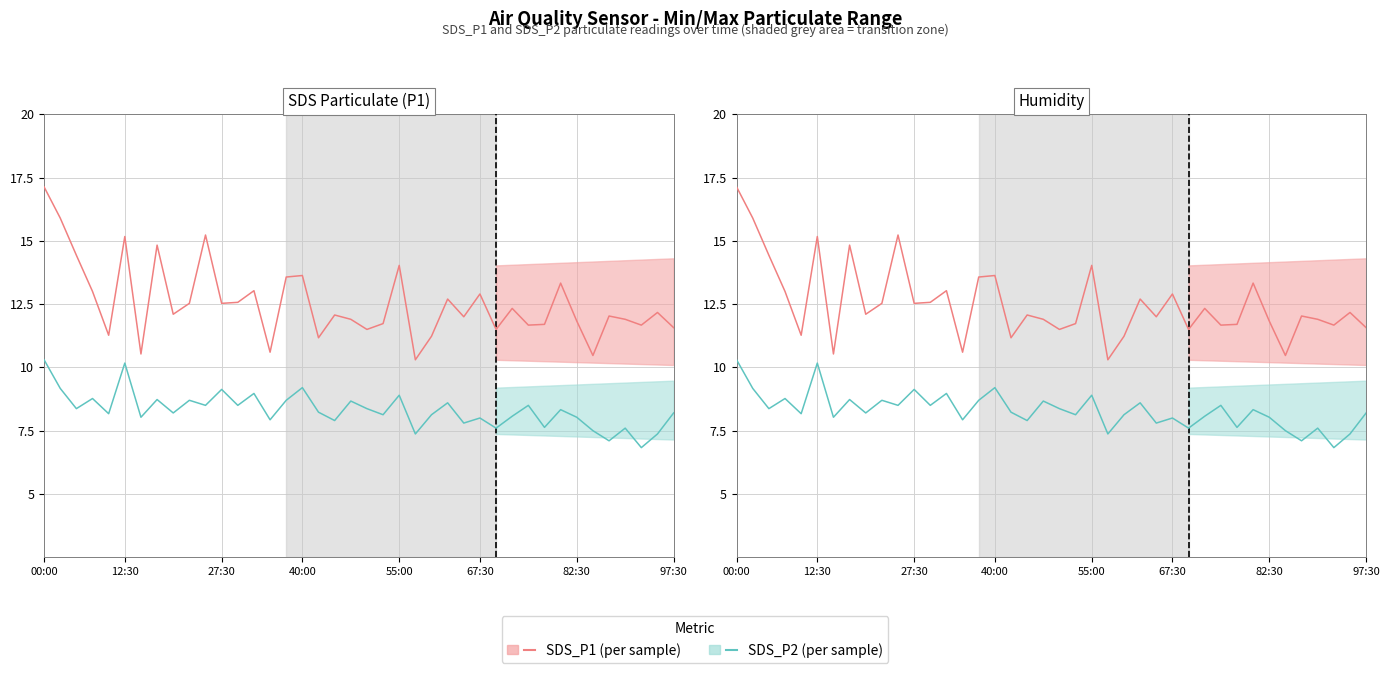

What position from the left is 12:30?

2